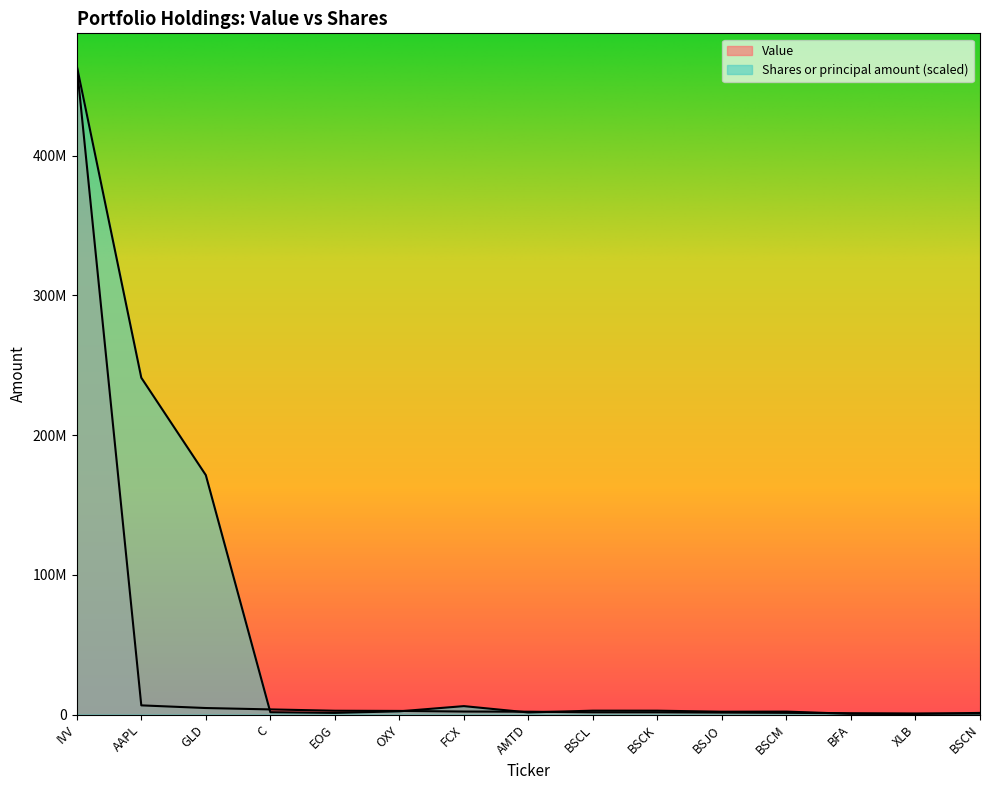

Where do Shares or principal amount and Value first cross each other?

GLD and C